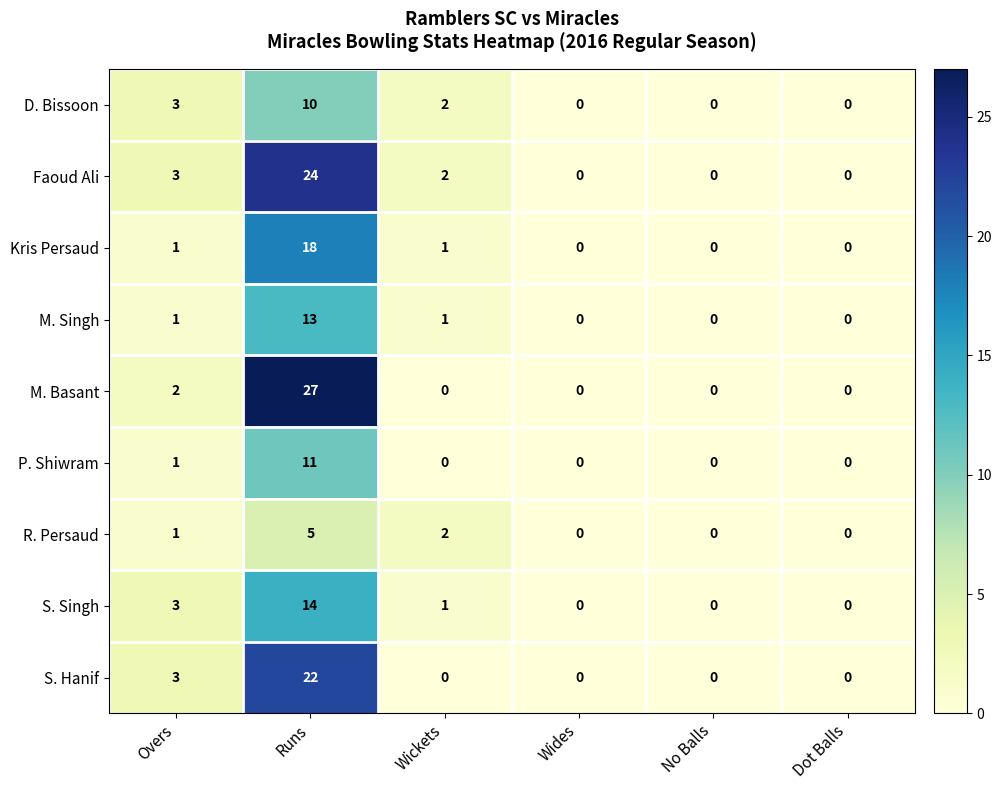

Is it true that P. Shiwram equals 0 at Wickets?

True